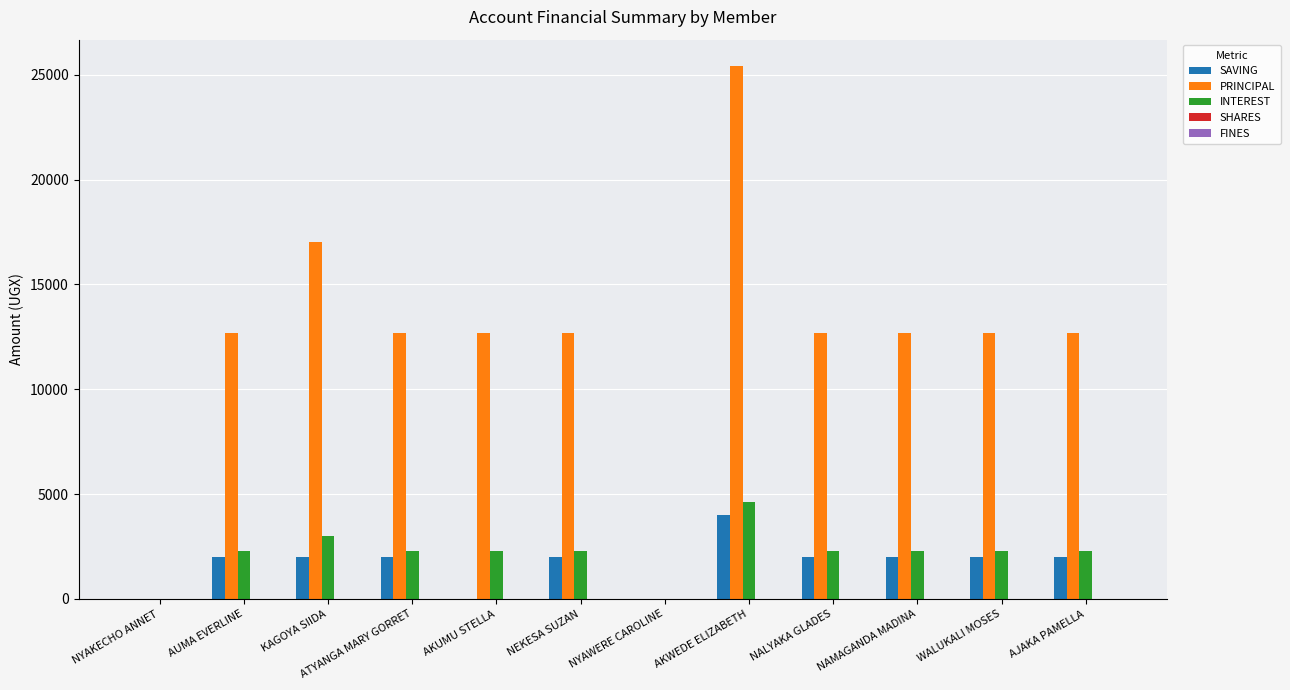

What is the sum of the SAVING values at AUMA EVERLINE and NYAWERE CAROLINE?

2000